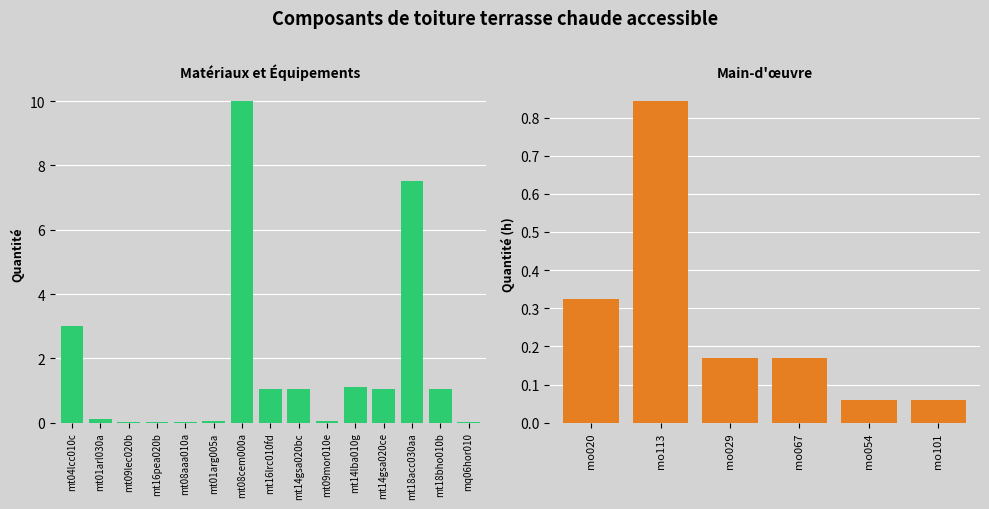

The value at mt09lec020b is 0.0. True or false?

True